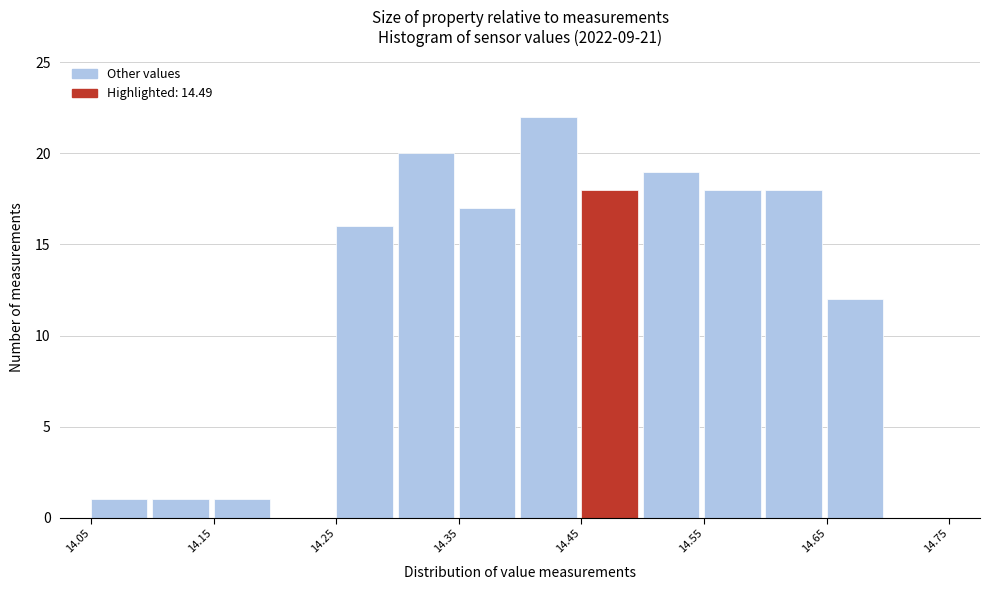

Reading left to right, transcribe this chart: for each bar, give the range it covers on the x-axis and its height. The values are not printed on the chart, so give them approximately, as read against the axis.

14.05 to 14.10: 1
14.10 to 14.15: 1
14.15 to 14.20: 1
14.20 to 14.25: 0
14.25 to 14.30: 16
14.30 to 14.35: 20
14.35 to 14.40: 17
14.40 to 14.45: 22
14.45 to 14.50: 18
14.50 to 14.55: 19
14.55 to 14.60: 18
14.60 to 14.65: 18
14.65 to 14.70: 12
14.70 to 14.75: 0